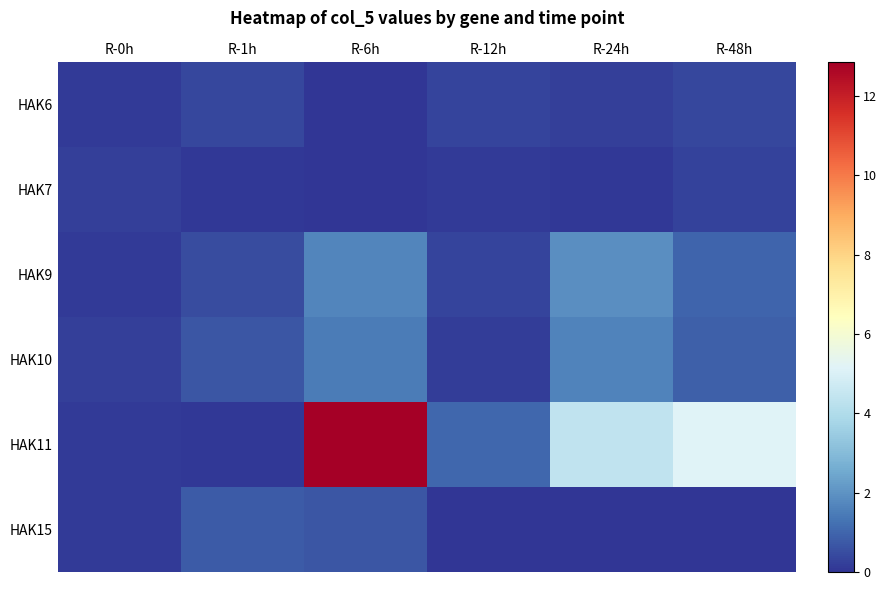

Reading left to right, what are all the values shown in this chart?

HAK6: R-0h=0.1	R-1h=0.4	R-6h=0.0	R-12h=0.3	R-24h=0.2	R-48h=0.4
HAK7: R-0h=0.2	R-1h=0.1	R-6h=0.0	R-12h=0.1	R-24h=0.1	R-48h=0.3
HAK9: R-0h=0.1	R-1h=0.5	R-6h=1.7	R-12h=0.3	R-24h=1.9	R-48h=1.0
HAK10: R-0h=0.2	R-1h=0.7	R-6h=1.5	R-12h=0.2	R-24h=1.6	R-48h=0.9
HAK11: R-0h=0.1	R-1h=0.1	R-6h=12.8	R-12h=1.1	R-24h=4.4	R-48h=5.1
HAK15: R-0h=0.1	R-1h=0.8	R-6h=0.7	R-12h=0.0	R-24h=0.0	R-48h=0.0